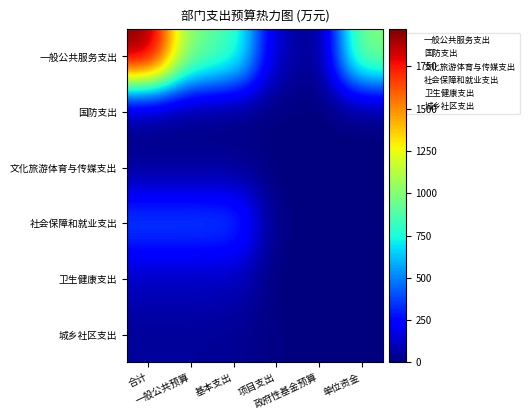

At how many categories does at least one series exceed 681?

4